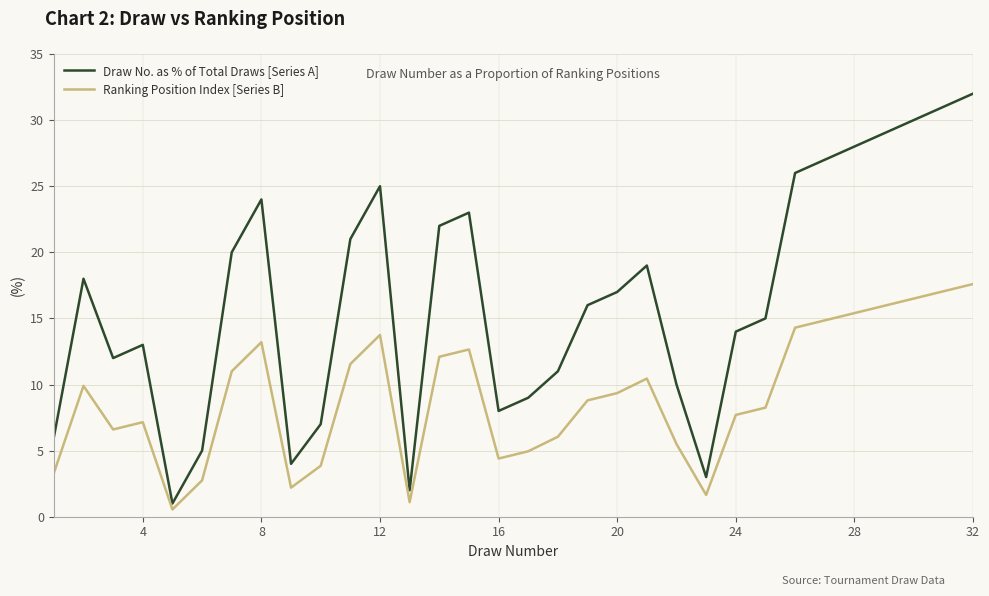

What is the highest value of the Ranking Position Index [Series B] series?

17.6